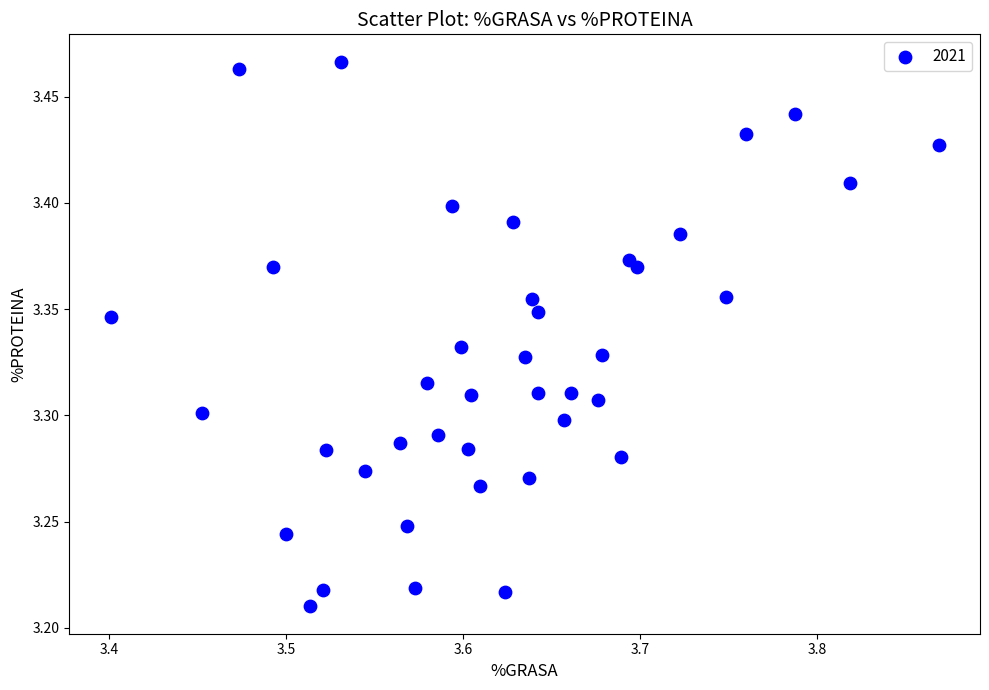

What is the range of X values (max minus min)?

0.5